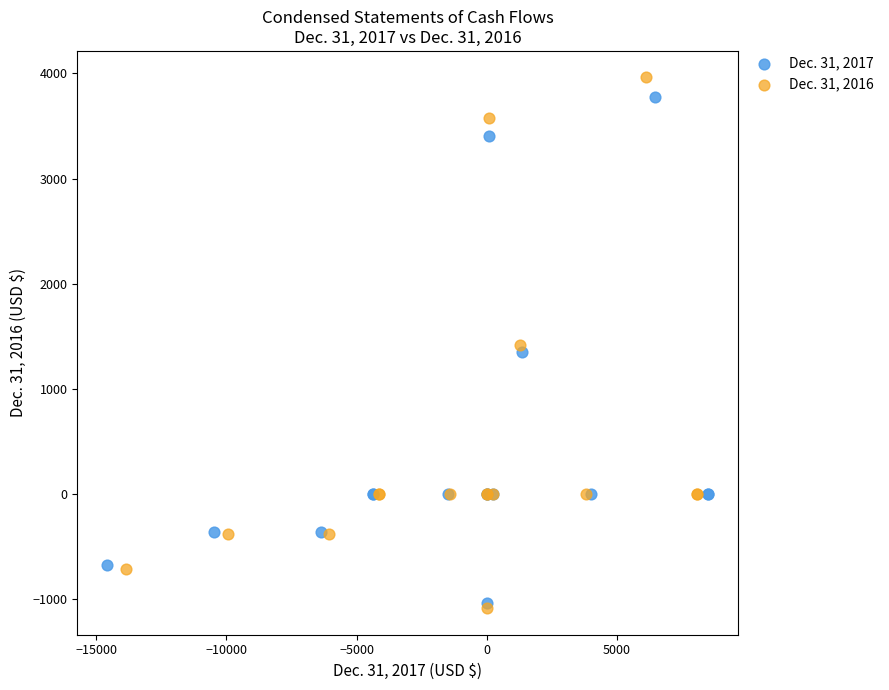

Which series reaches the minimum Y coordinate?

Dec. 31, 2016